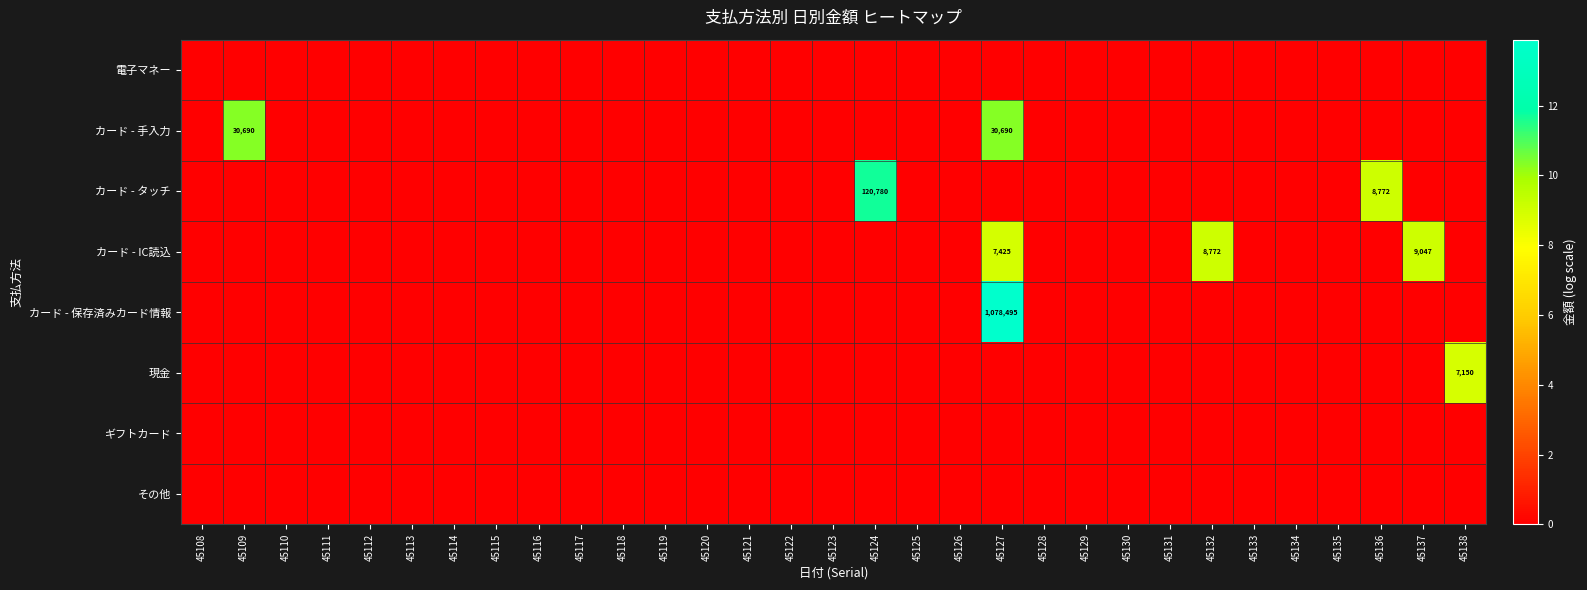

How many values in the カード - タッチ series exceed 0?

2